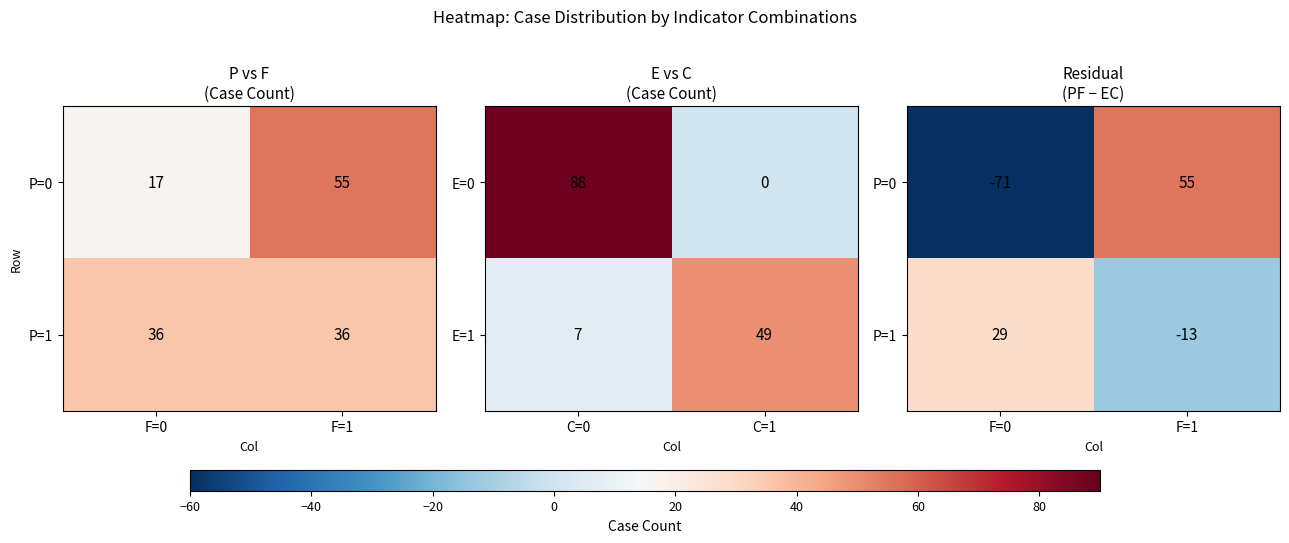

How many distinct data groups are displayed?

2